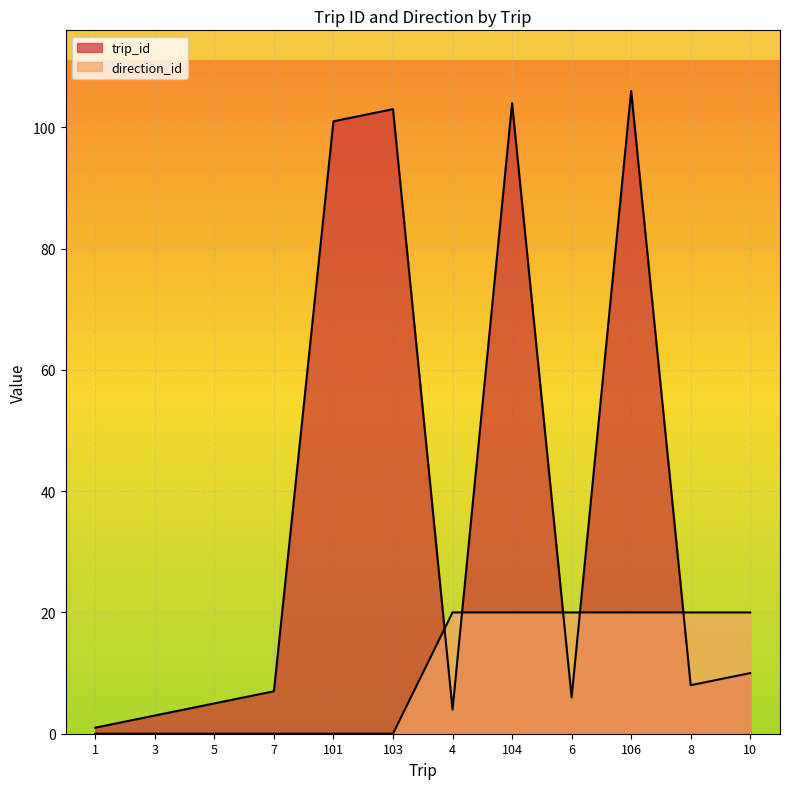

What is the difference between the trip_id values at 4 and 104?

100